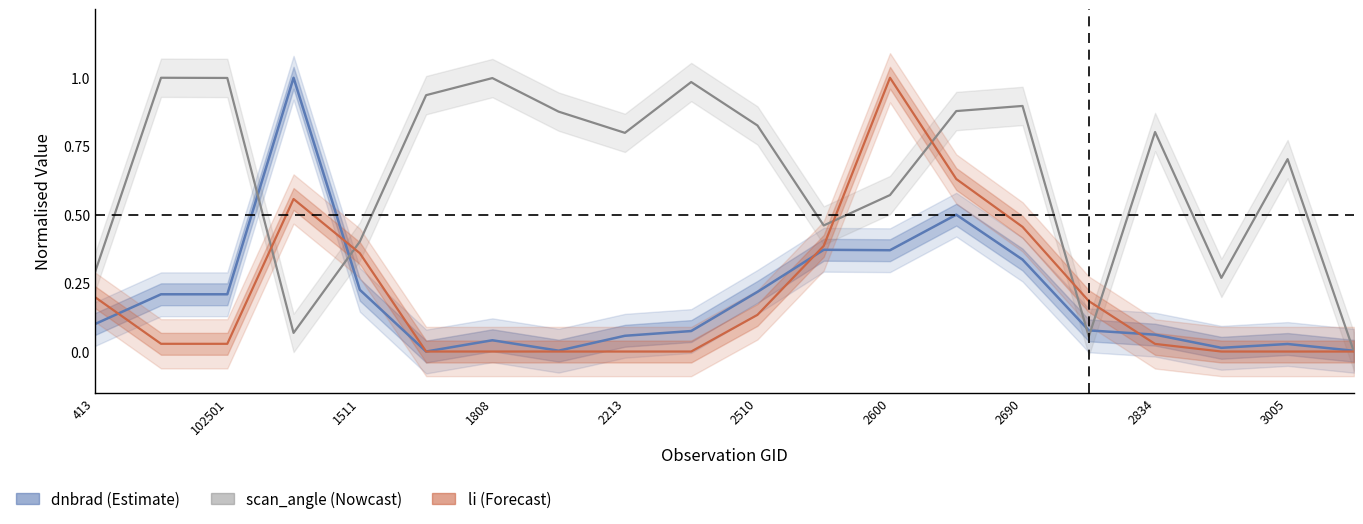

What are all the series names shown in the legend?

dnbrad, scan_angle, li